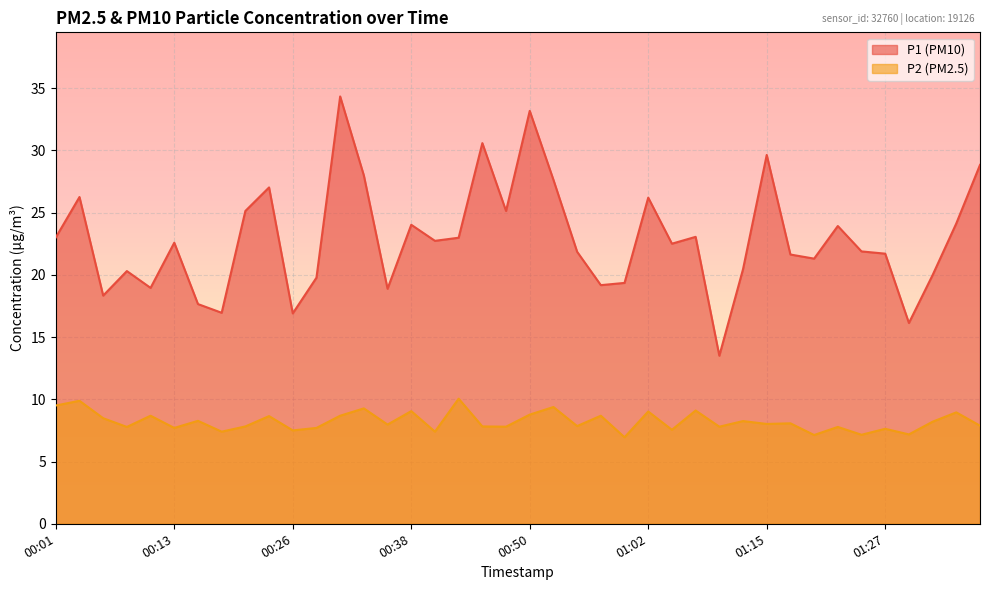

How many values in the P1 series exceed 22?

21